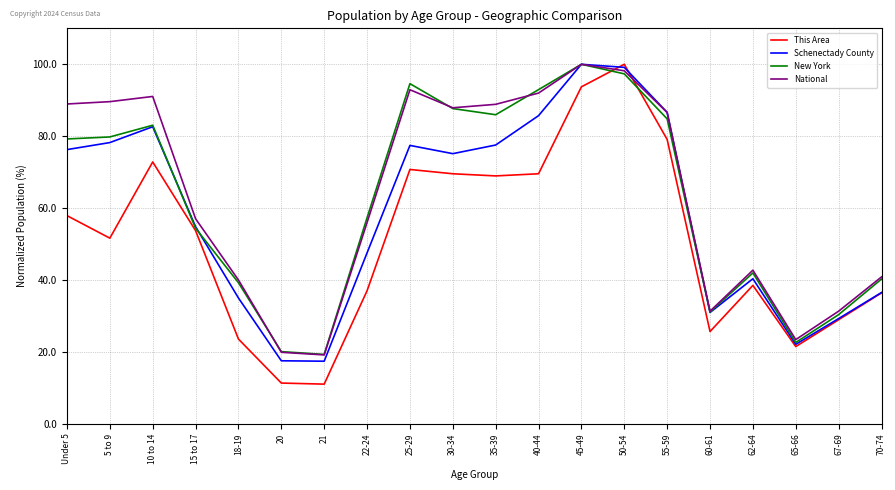

What is the difference between the This Area values at 45-49 and 65-66?

72.2